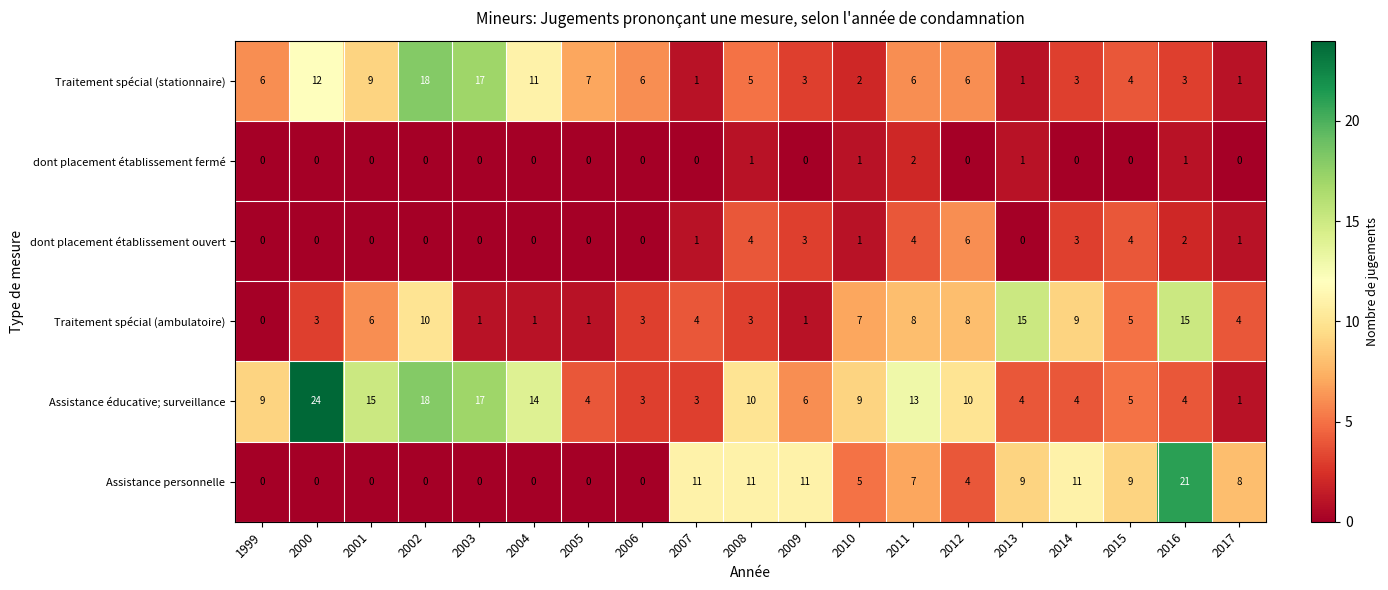

Is it true that Traitement spécial (ambulatoire) equals 9 at 2013?

False